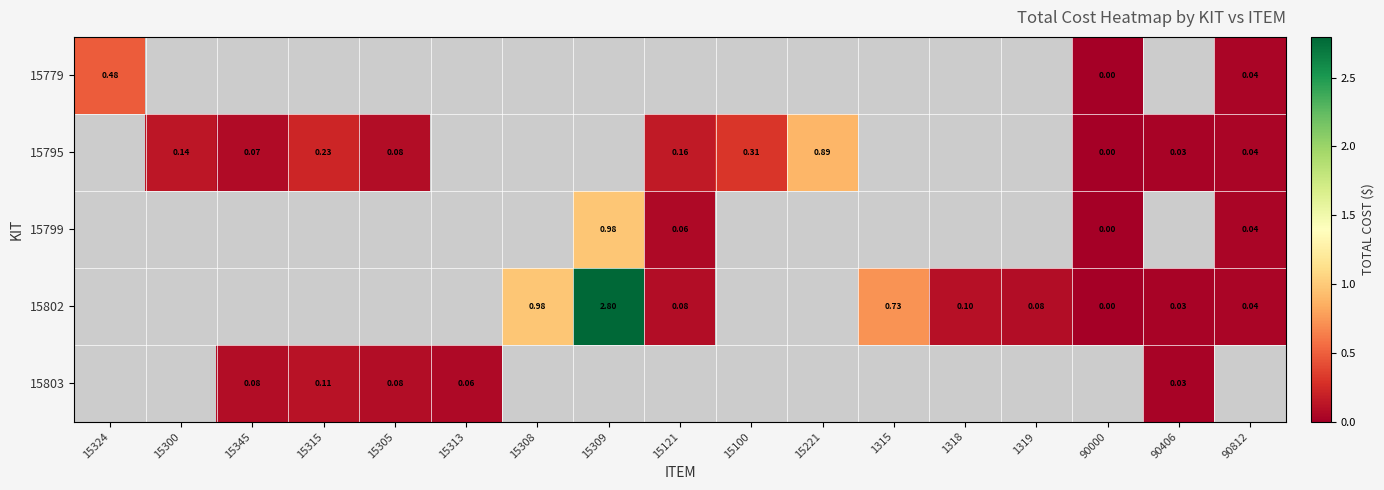

At how many categories does at least one series exceed 2?

1